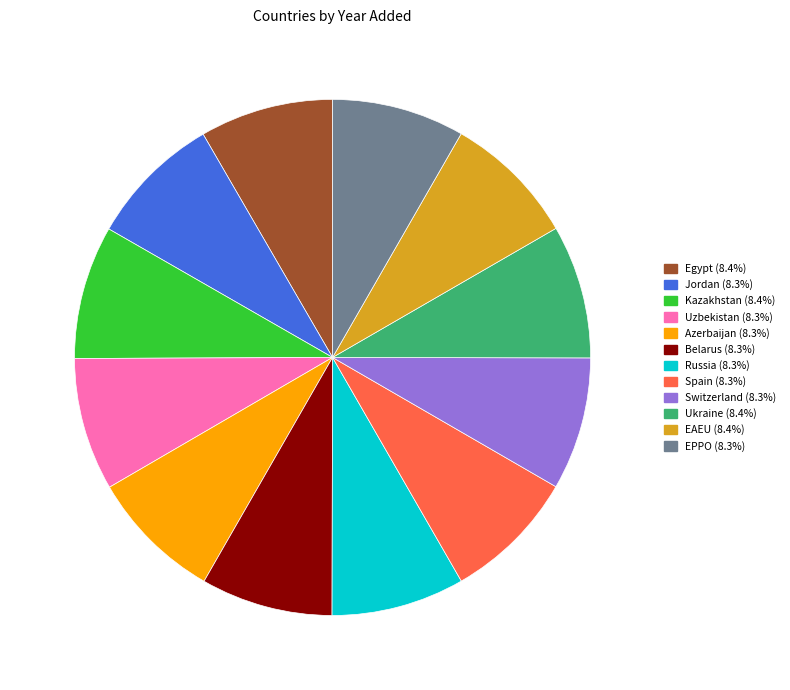

What is the ratio of the value at Ukraine to the value at Egypt?

1.0